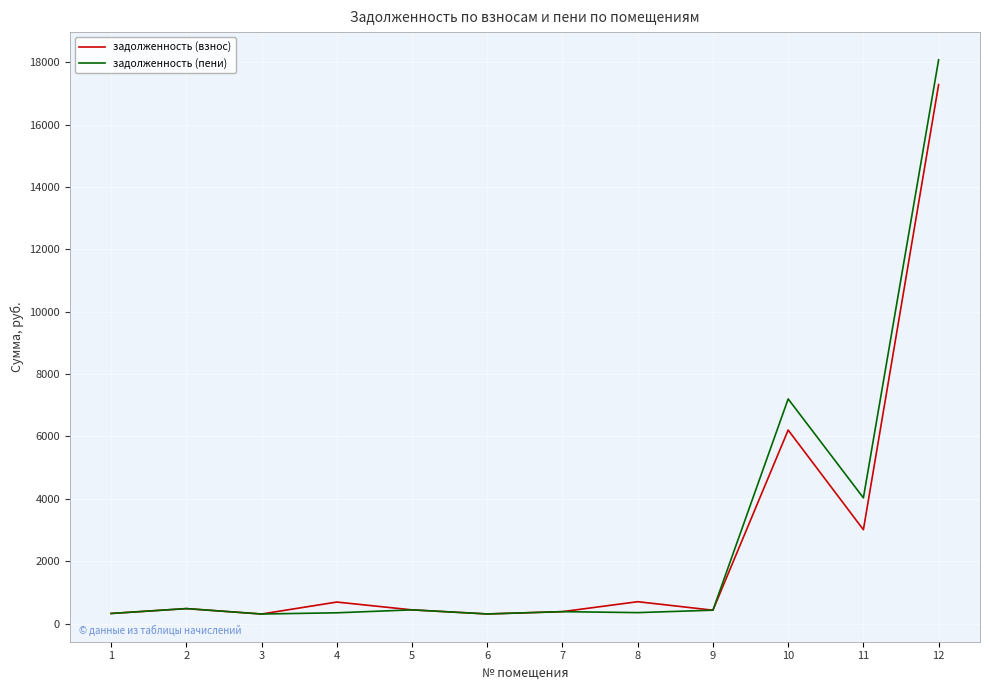

Rank the series by their maximum value, from lowest to highest.

задолженность (взнос), задолженность (пени)